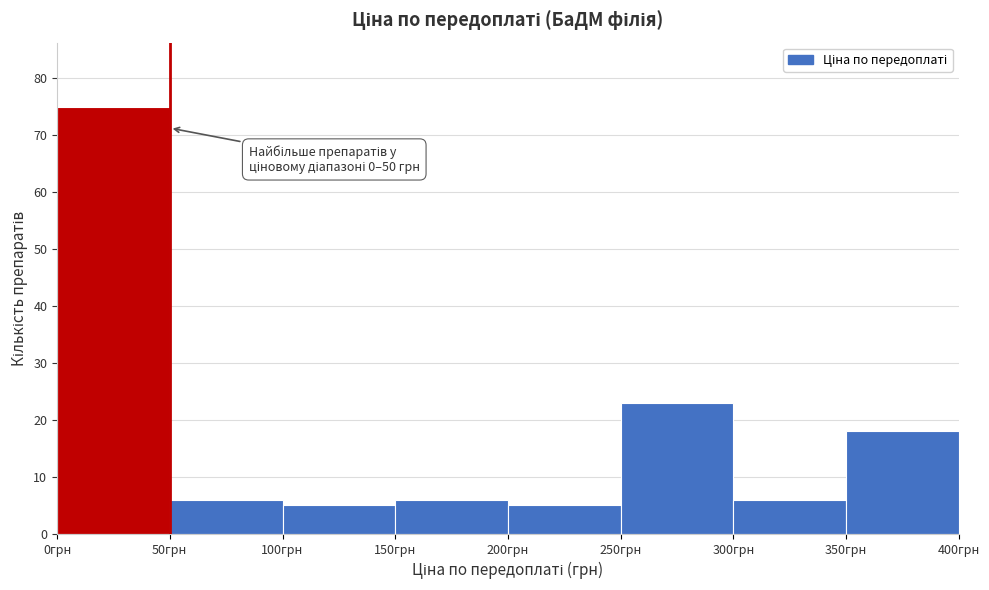

Over which range of the x-axis is the bar tallest?

0 to 50